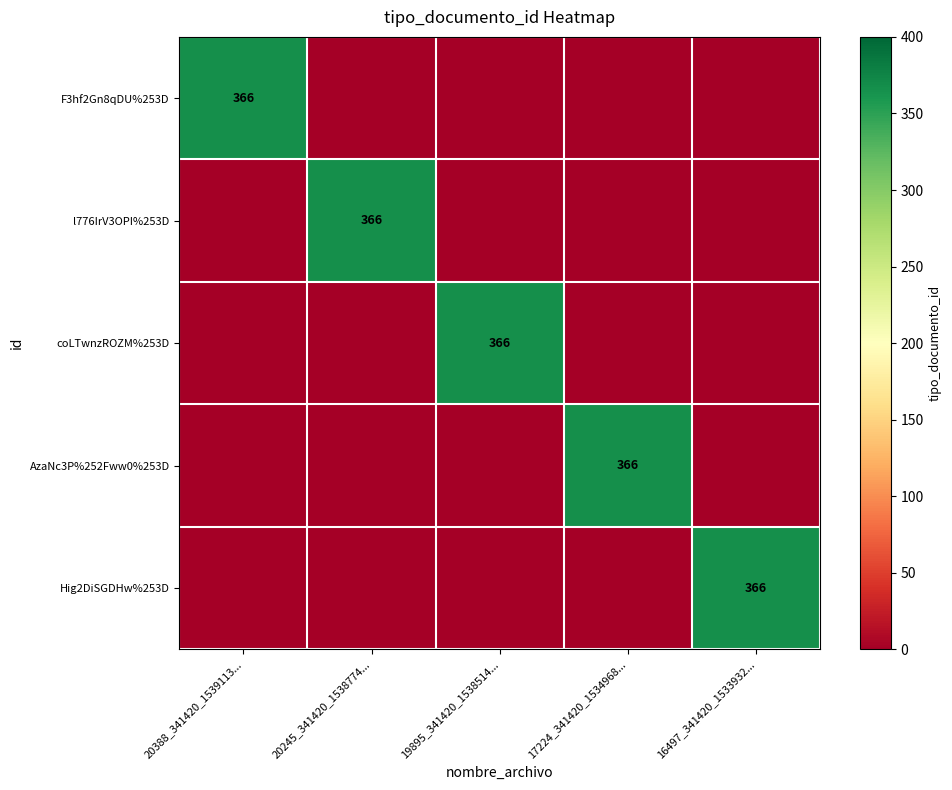

How many distinct data groups are displayed?

5